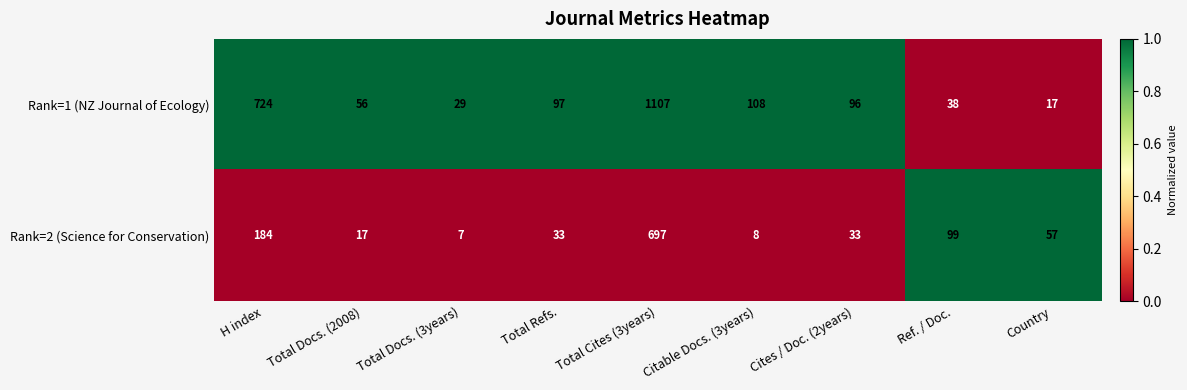

Where does the Rank=1 (NZ Journal of Ecology) series first go above 96?

H index